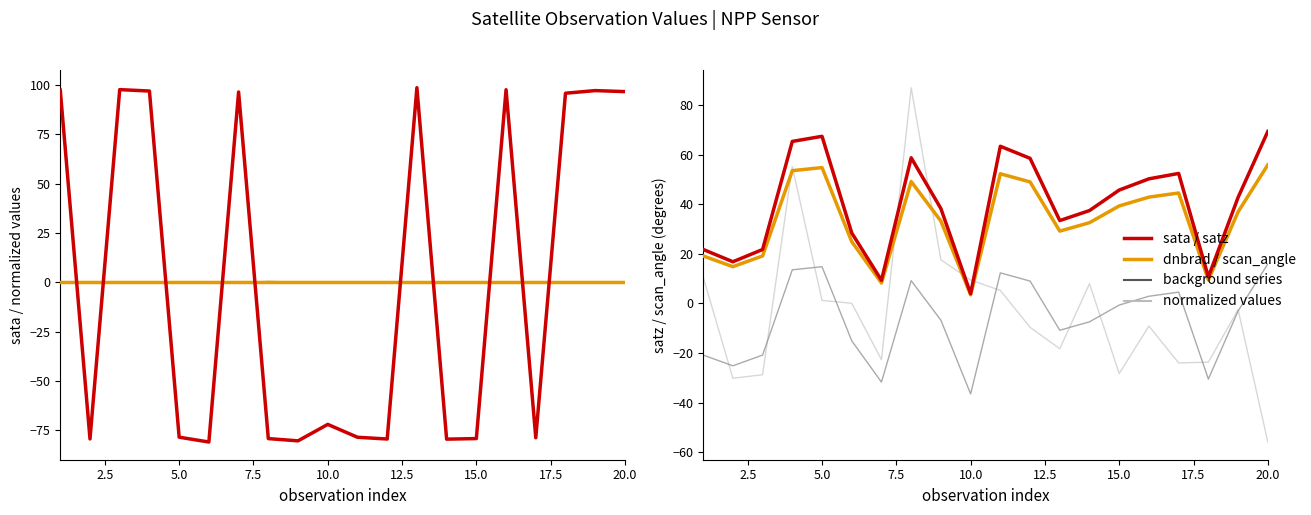

True or false: dnbrad has a value of 0.3 at 8.

False